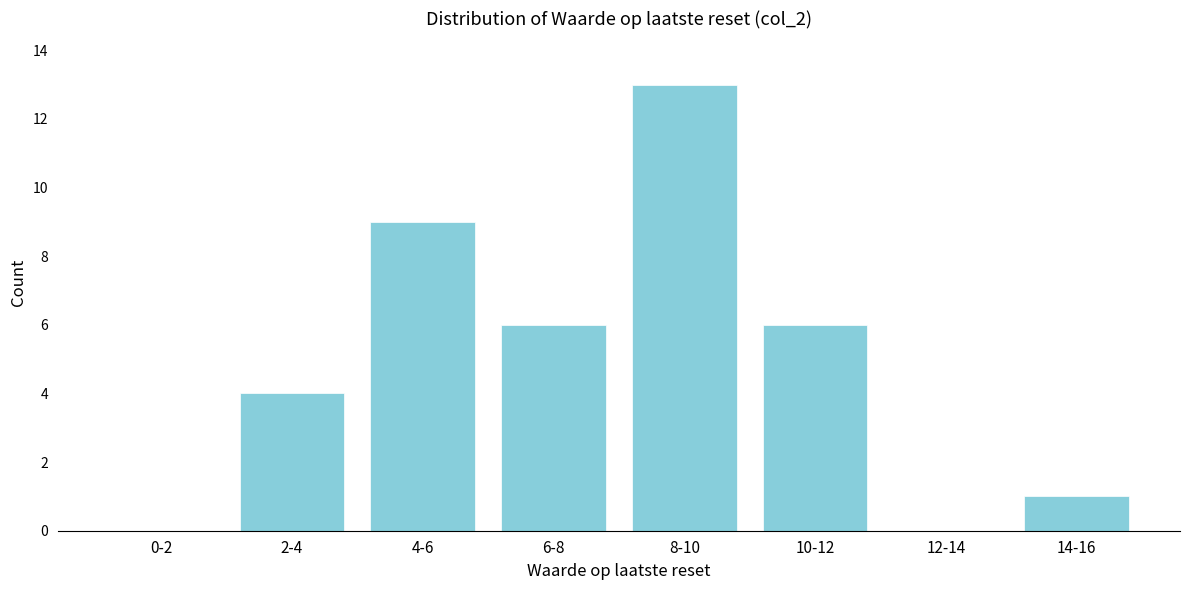

Reading left to right, extract all data points from this chart.

0-2=0	2-4=4	4-6=9	6-8=6	8-10=13	10-12=6	12-14=0	14-16=1